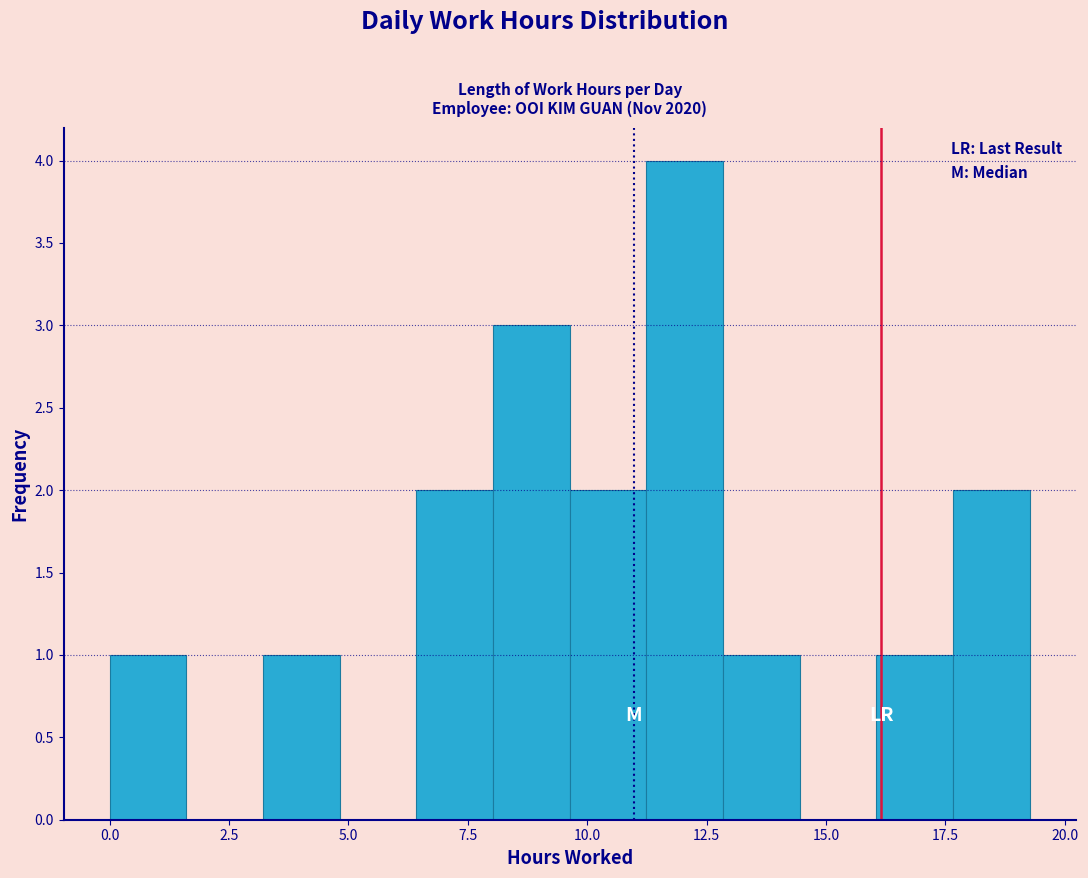

Around what value on the x-axis is the tallest bar? Give the approximate position of its centre, as read against the axis.

12.0